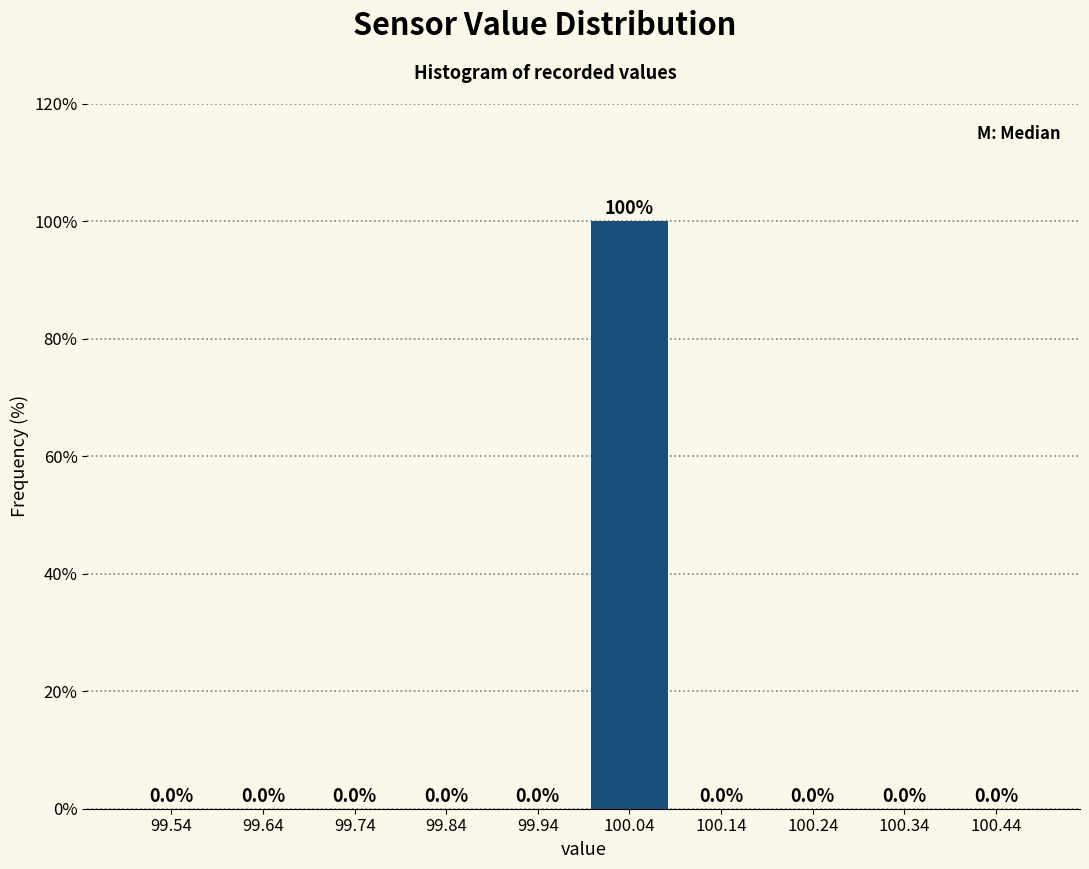

Reading left to right, transcribe this chart: for each bar, give the range it covers on the x-axis and its height.

99.49 to 99.59: 0.0
99.59 to 99.69: 0.0
99.69 to 99.79: 0.0
99.79 to 99.89: 0.0
99.89 to 99.99: 0.0
99.99 to 100.09: 100.0
100.09 to 100.19: 0.0
100.19 to 100.29: 0.0
100.29 to 100.39: 0.0
100.39 to 100.49: 0.0